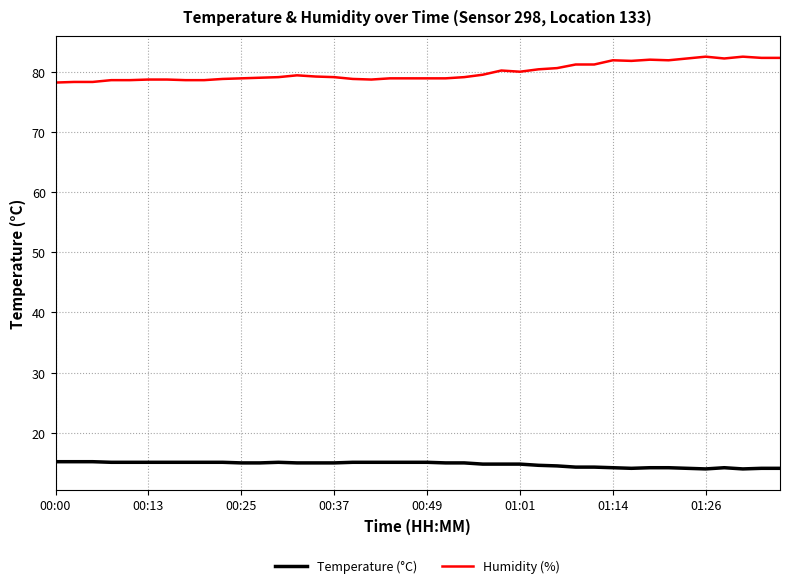

What is the difference between the maximum and minimum values in the Humidity (%) series?

4.3